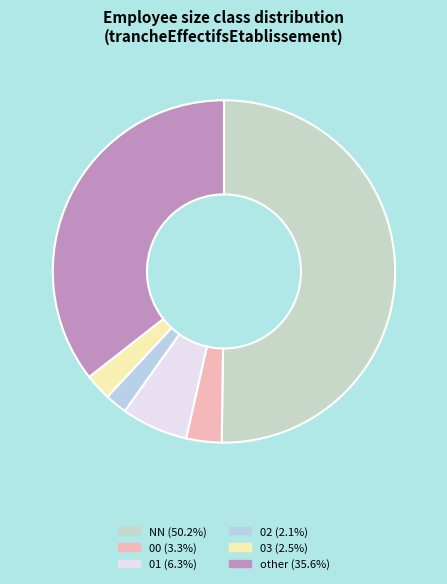

What is the smallest slice in the pie chart?

02